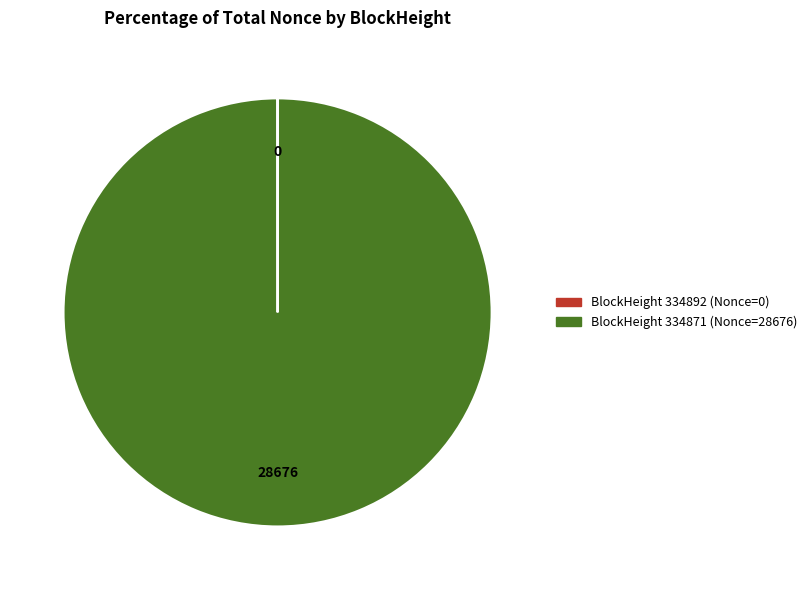

Is there any slice that represents more than half of the pie?

Yes